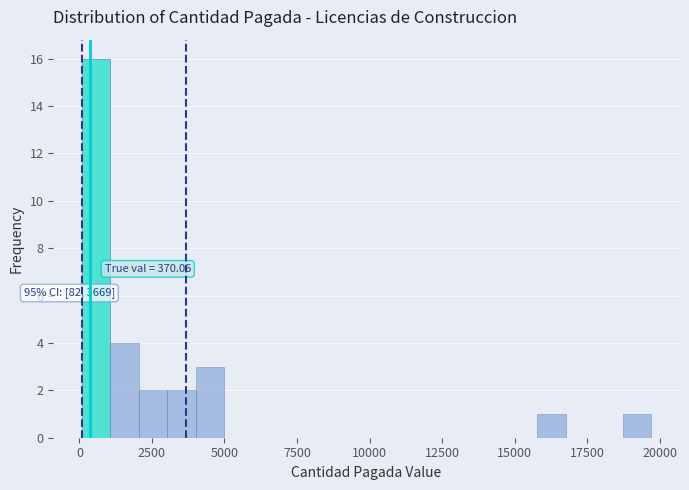

Read against the x-axis, roughly where is the centre of the tallest bar?

500